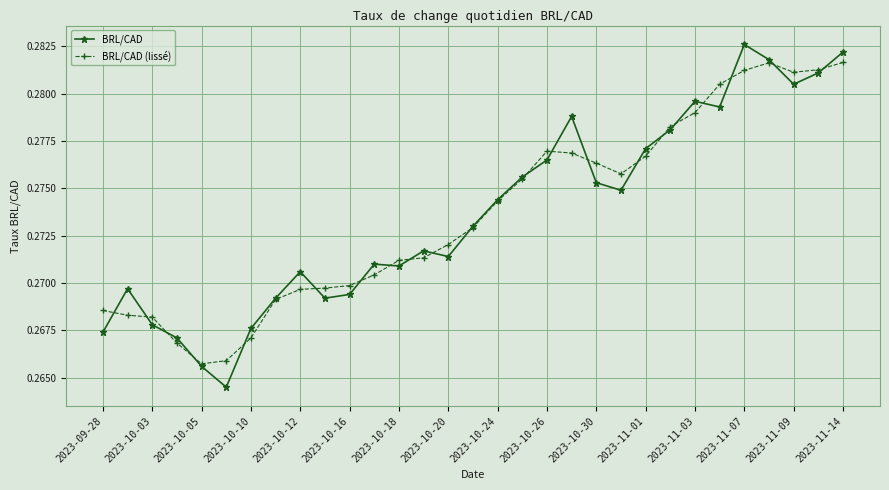

Which series has the largest range (max minus min)?

BRL/CAD